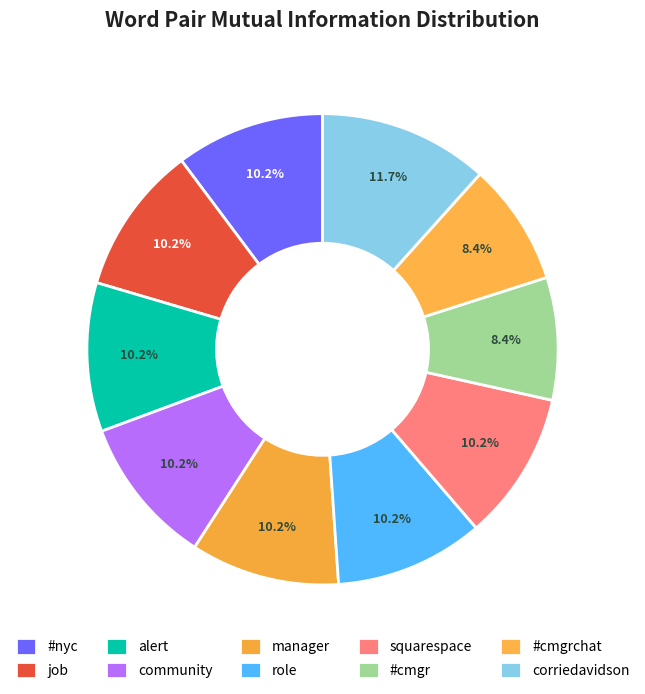

The #nyc slice represents 17% of the pie. True or false?

False